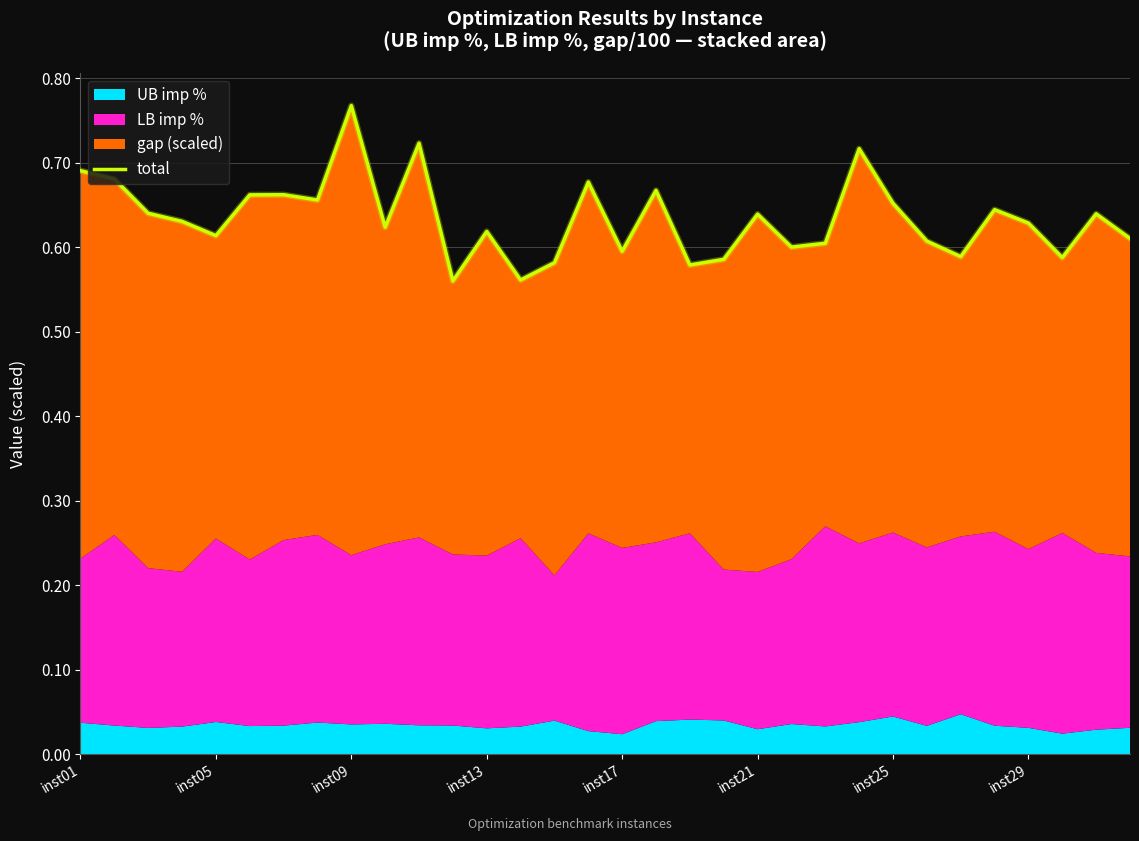

How many interior local valleys (lower than both neighbors) does the data have?

10